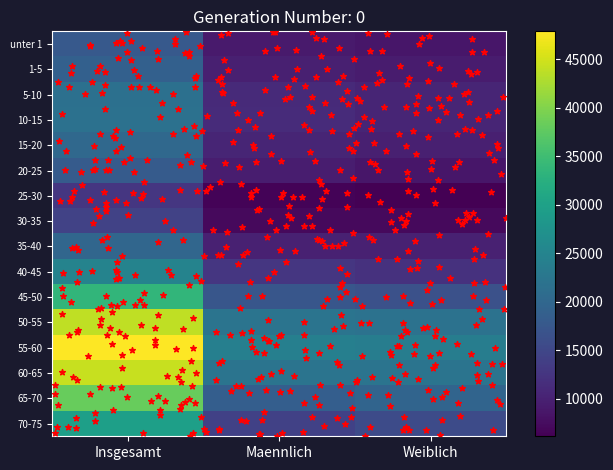

The value of 45-50 at Maennlich is 30131. True or false?

False